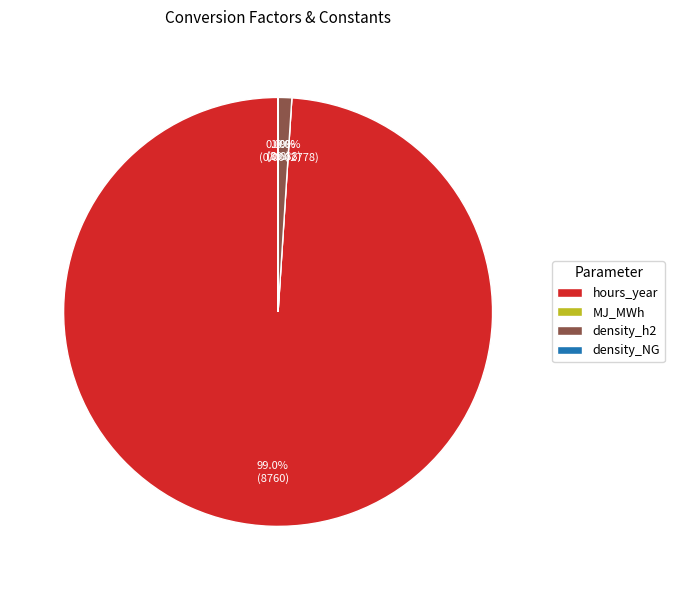

What percentage is the hours_year slice, to the nearest percent?

99%